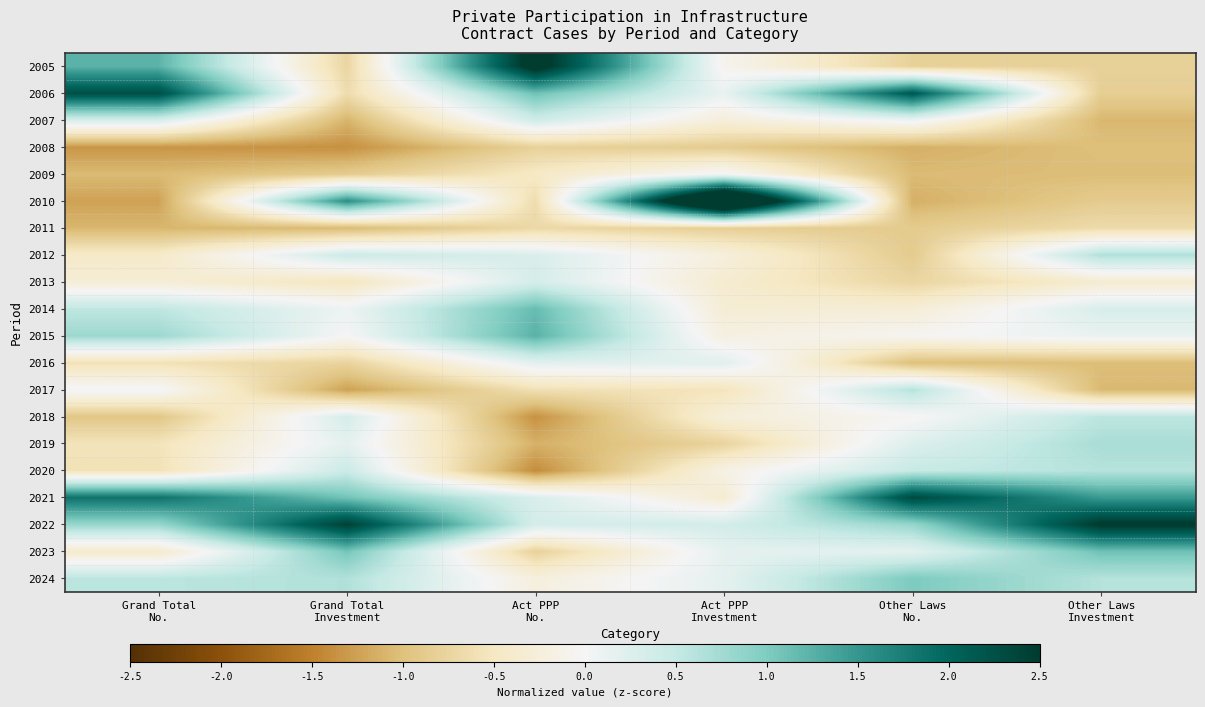

Reading left to right, what are all the values shown in this chart?

2005: Grand Total
No.=1.2	Grand Total
Investment=-0.7	Act PPP
No.=2.7	Act PPP
Investment=-0.1	Other Laws
No.=-0.8	Other Laws
Investment=-0.8
2006: Grand Total
No.=2.3	Grand Total
Investment=-0.7	Act PPP
No.=1.1	Act PPP
Investment=0.1	Other Laws
No.=2.2	Other Laws
Investment=-0.8
2007: Grand Total
No.=0.3	Grand Total
Investment=-1.1	Act PPP
No.=0.4	Act PPP
Investment=-0.3	Other Laws
No.=0.1	Other Laws
Investment=-1.1
2008: Grand Total
No.=-1.3	Grand Total
Investment=-1.4	Act PPP
No.=-0.8	Act PPP
Investment=-0.9	Other Laws
No.=-1.1	Other Laws
Investment=-1.0
2009: Grand Total
No.=-1.1	Grand Total
Investment=-0.9	Act PPP
No.=-0.5	Act PPP
Investment=0.0	Other Laws
No.=-1.0	Other Laws
Investment=-1.0
2010: Grand Total
No.=-1.2	Grand Total
Investment=1.6	Act PPP
No.=-0.6	Act PPP
Investment=4.1	Other Laws
No.=-1.1	Other Laws
Investment=-0.9
2011: Grand Total
No.=-1.1	Grand Total
Investment=-1.1	Act PPP
No.=-0.7	Act PPP
Investment=-0.8	Other Laws
No.=-0.9	Other Laws
Investment=-0.7
2012: Grand Total
No.=-0.4	Grand Total
Investment=0.4	Act PPP
No.=0.3	Act PPP
Investment=-0.2	Other Laws
No.=-0.9	Other Laws
Investment=0.7
2013: Grand Total
No.=-0.3	Grand Total
Investment=-0.5	Act PPP
No.=0.3	Act PPP
Investment=-0.4	Other Laws
No.=-0.7	Other Laws
Investment=-0.4
2014: Grand Total
No.=0.5	Grand Total
Investment=0.1	Act PPP
No.=1.2	Act PPP
Investment=-0.3	Other Laws
No.=-0.3	Other Laws
Investment=0.3
2015: Grand Total
No.=0.8	Grand Total
Investment=-0.0	Act PPP
No.=1.2	Act PPP
Investment=-0.2	Other Laws
No.=-0.0	Other Laws
Investment=0.1
2016: Grand Total
No.=-0.6	Grand Total
Investment=-0.8	Act PPP
No.=0.2	Act PPP
Investment=0.2	Other Laws
No.=-1.0	Other Laws
Investment=-1.0
2017: Grand Total
No.=0.0	Grand Total
Investment=-1.2	Act PPP
No.=-0.6	Act PPP
Investment=-0.5	Other Laws
No.=0.6	Other Laws
Investment=-1.1
2018: Grand Total
No.=-0.9	Grand Total
Investment=0.3	Act PPP
No.=-1.4	Act PPP
Investment=-0.3	Other Laws
No.=-0.0	Other Laws
Investment=0.6
2019: Grand Total
No.=-0.6	Grand Total
Investment=0.2	Act PPP
No.=-1.1	Act PPP
Investment=-0.8	Other Laws
No.=0.3	Other Laws
Investment=0.7
2020: Grand Total
No.=-0.6	Grand Total
Investment=0.4	Act PPP
No.=-1.4	Act PPP
Investment=-0.2	Other Laws
No.=0.5	Other Laws
Investment=0.6
2021: Grand Total
No.=1.9	Grand Total
Investment=1.1	Act PPP
No.=0.3	Act PPP
Investment=-0.3	Other Laws
No.=2.3	Other Laws
Investment=1.5
2022: Grand Total
No.=0.8	Grand Total
Investment=2.4	Act PPP
No.=0.3	Act PPP
Investment=0.4	Other Laws
No.=0.8	Other Laws
Investment=2.5
2023: Grand Total
No.=-0.4	Grand Total
Investment=1.1	Act PPP
No.=-0.8	Act PPP
Investment=0.2	Other Laws
No.=0.2	Other Laws
Investment=1.1
2024: Grand Total
No.=0.6	Grand Total
Investment=0.6	Act PPP
No.=-0.2	Act PPP
Investment=0.2	Other Laws
No.=1.0	Other Laws
Investment=0.6